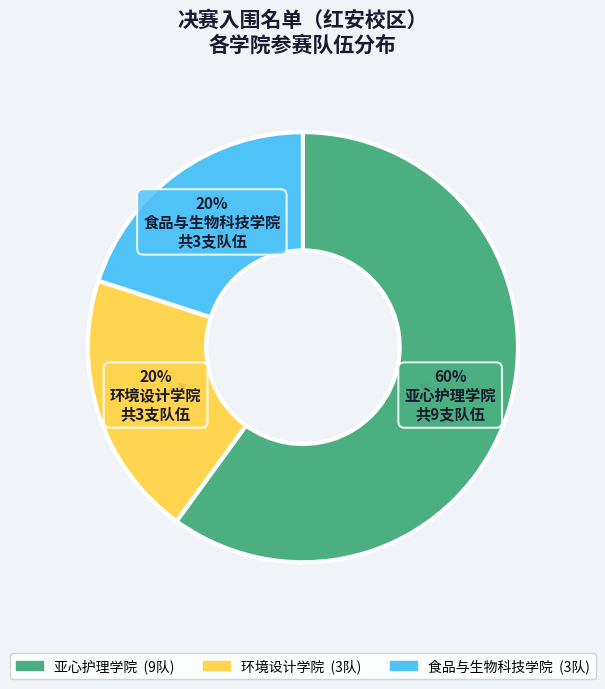

True or false: 亚心护理学院 accounts for 66% of the total.

False